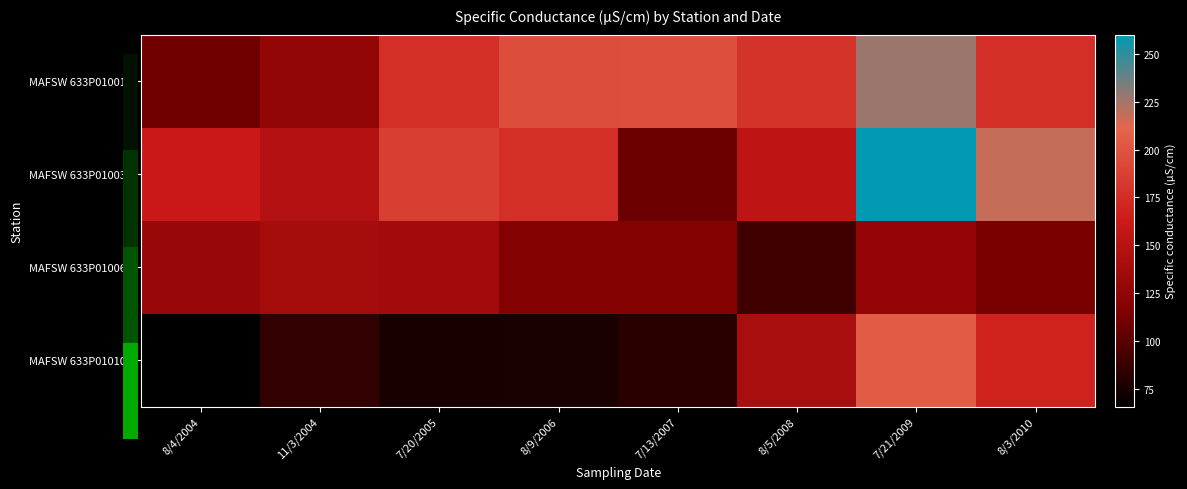

Which series changed the most between 7/20/2005 and 7/21/2009?

MAFSW 633P010100